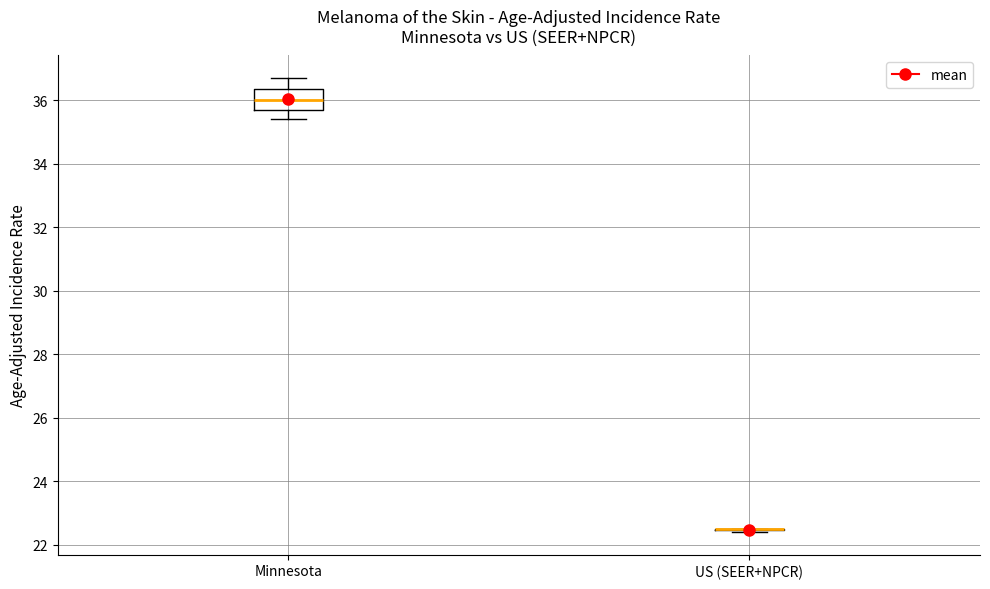

Reading left to right, read every box against the y-axis: the position of its median line, the range the box covers, and the ends of its whiskers. The values are not printed on the chart, so give them approximately, as read against the axis.

Minnesota: median 36.0, box 35.8 to 36.4, whiskers 35.4 to 36.8
US (SEER+NPCR): box collapsed to a line at 22.6, whiskers 22.4 to 22.6